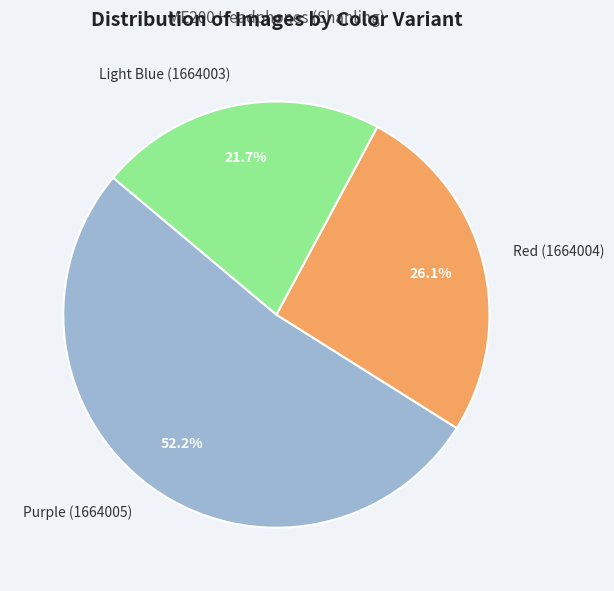

To the nearest percent, what is the difference between the Light Blue (1664003) and Red (1664004) slice percentages?

4%